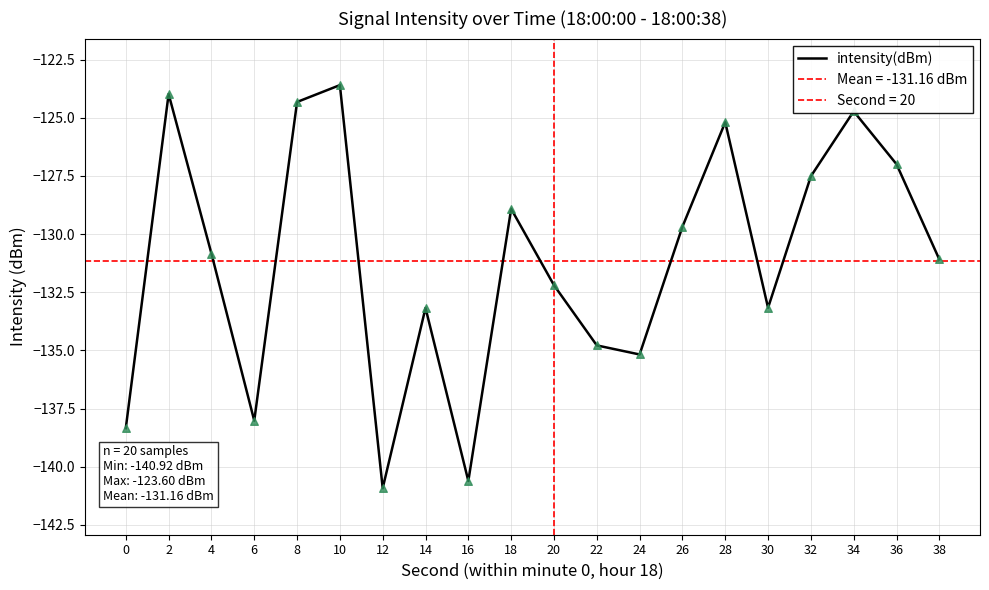

Between 38 and 34, which is larger?

34